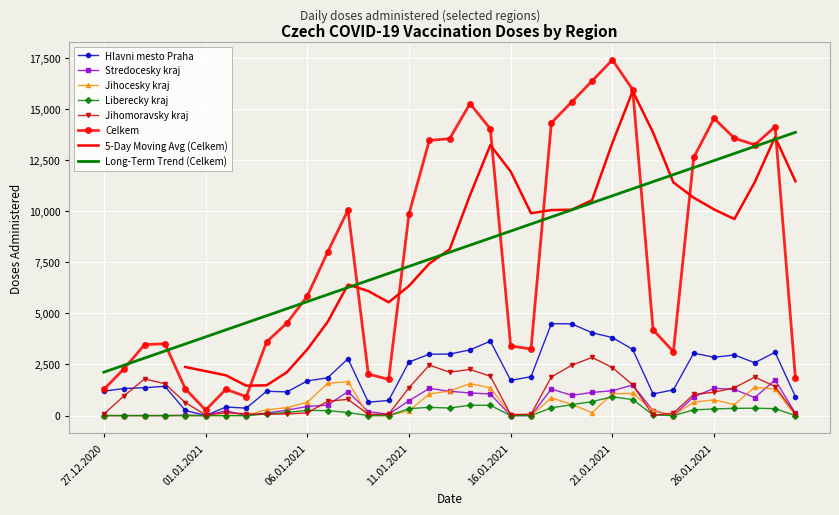

What is the value of the Celkem point at the 9th from the left?

3609